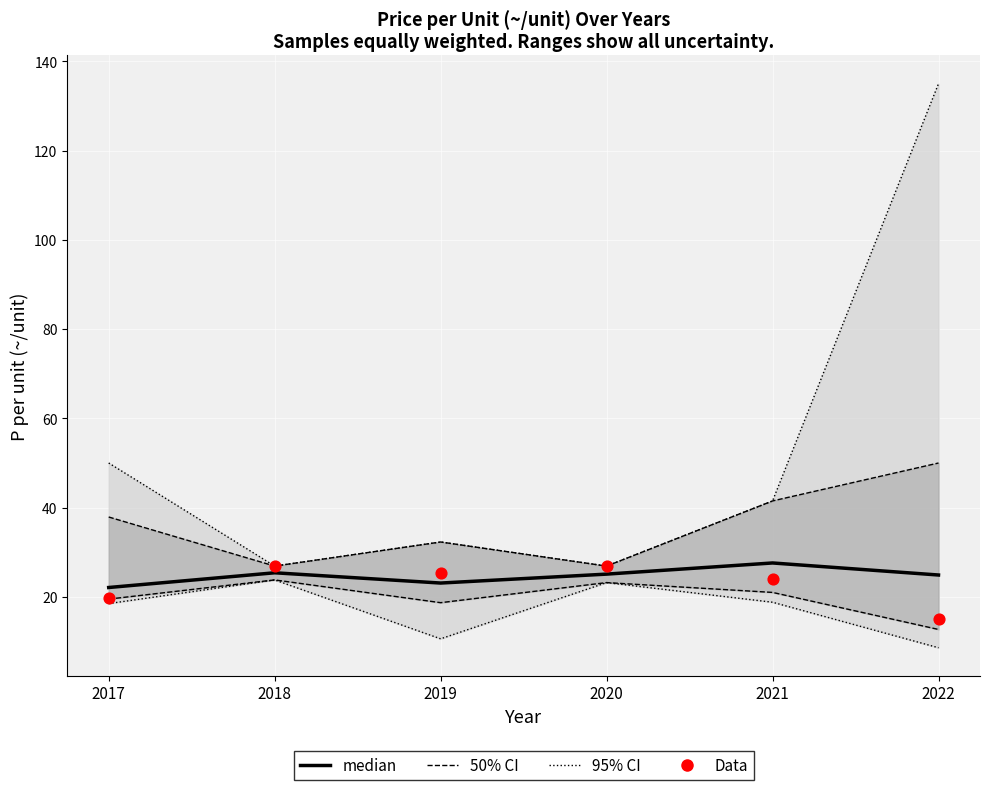

At how many categories does at least one series exceed 25?

4